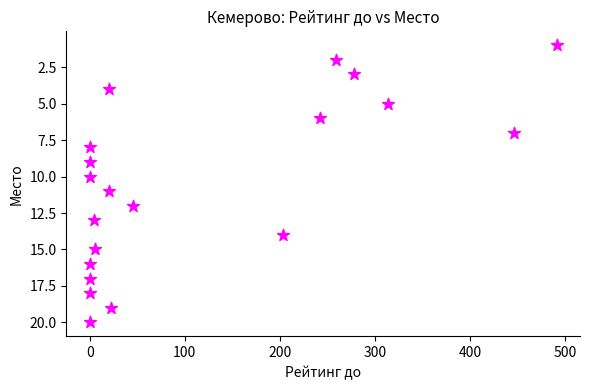

What is the range of X values (max minus min)?

491